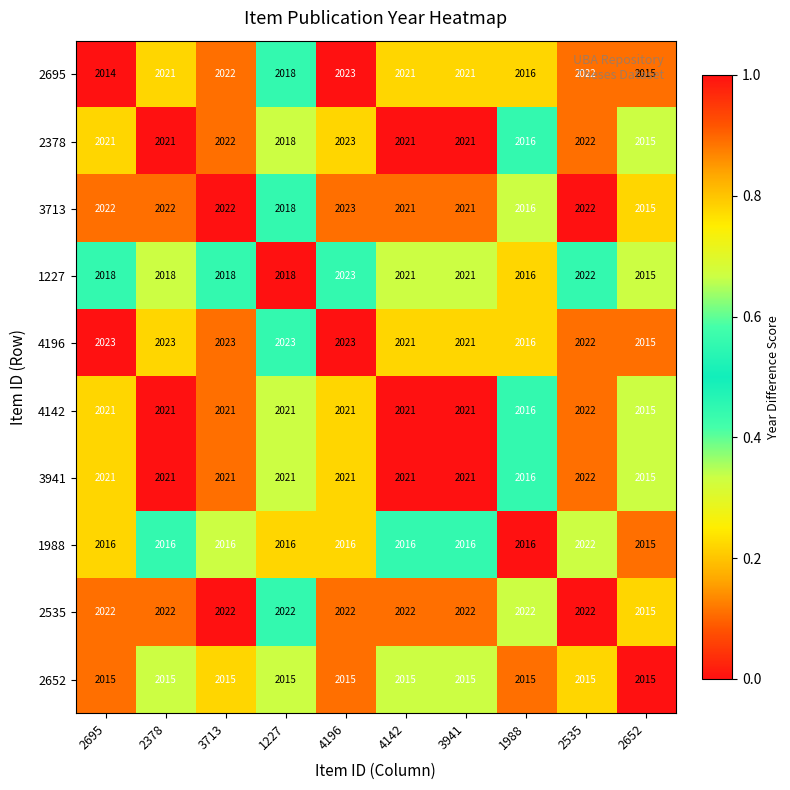

How many values in the 4196 series are below 2023?

5